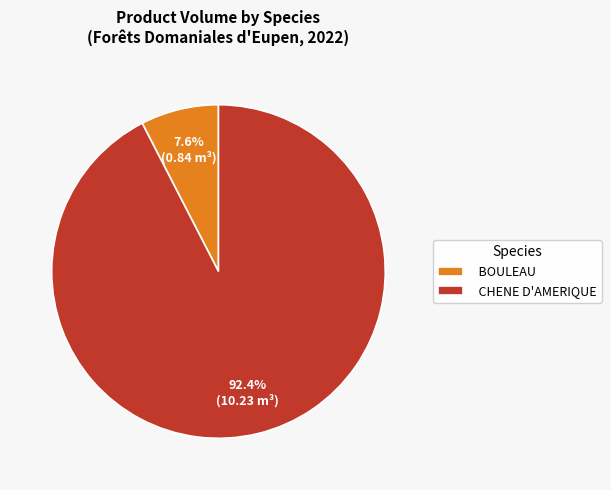

Combined, do CHENE D'AMERIQUE and BOULEAU account for over 50%?

Yes